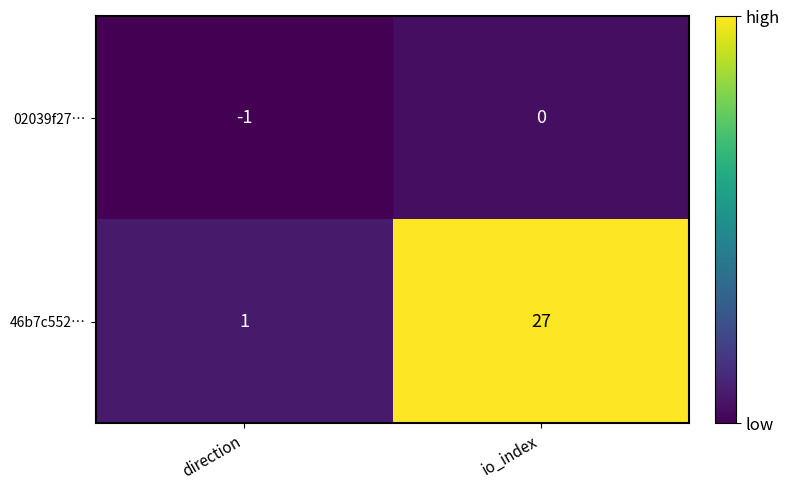

At how many categories does at least one series exceed 7?

1